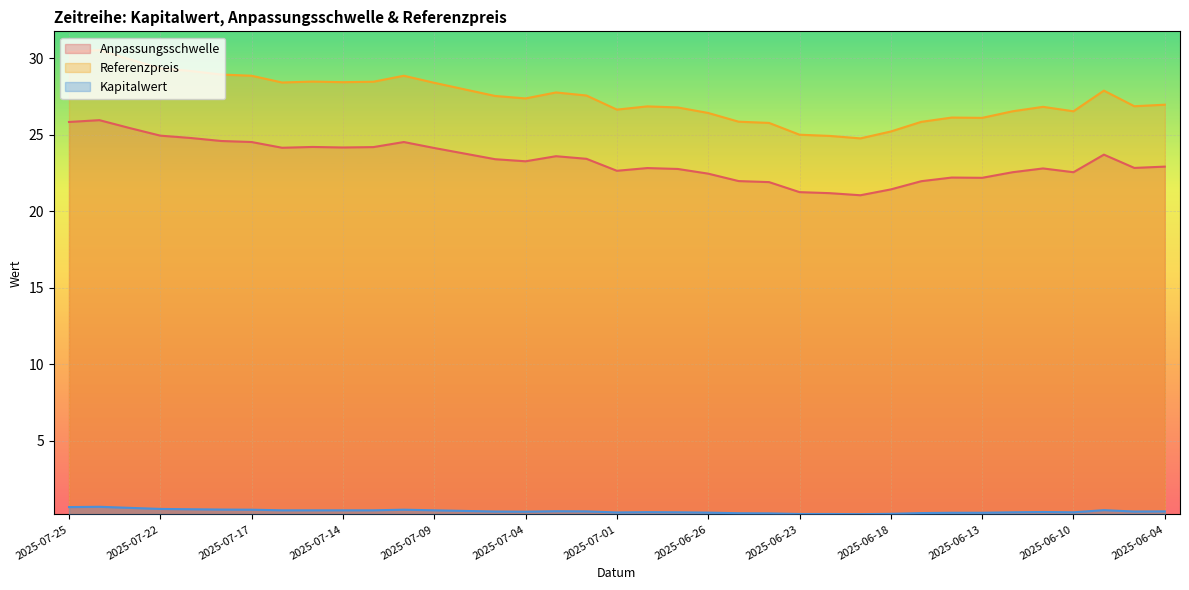

What is the maximum value shown in the chart?

30.5